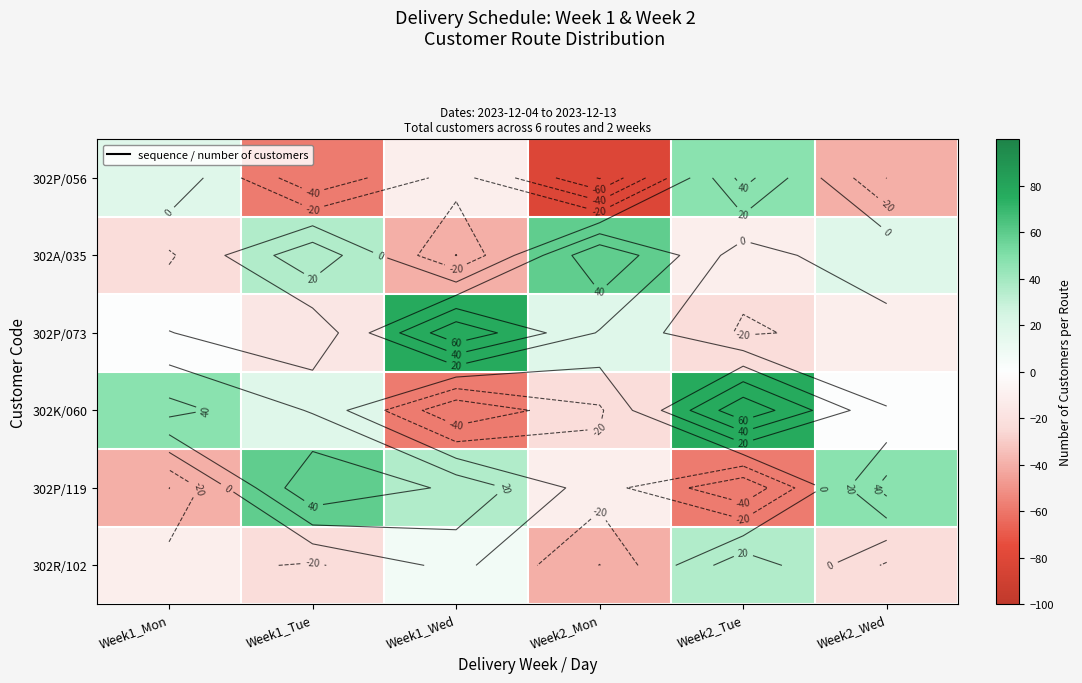

What is the total value across all series at Week2_Tue?

68.4